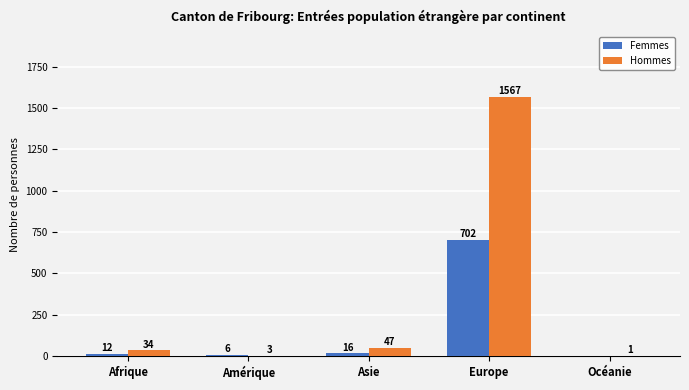

What are all the series names shown in the legend?

Femmes, Hommes